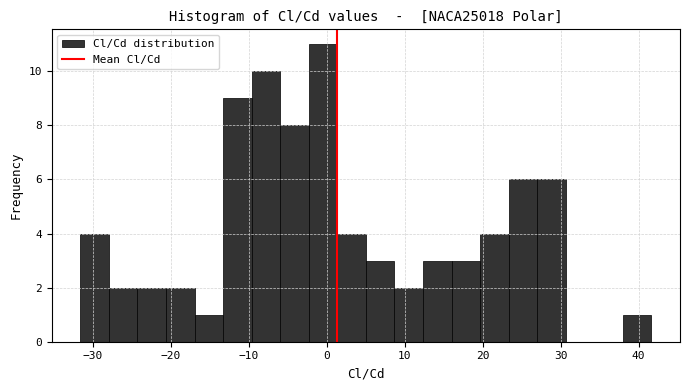

Around what value on the x-axis is the tallest bar? Give the approximate position of its centre, as read against the axis.

0